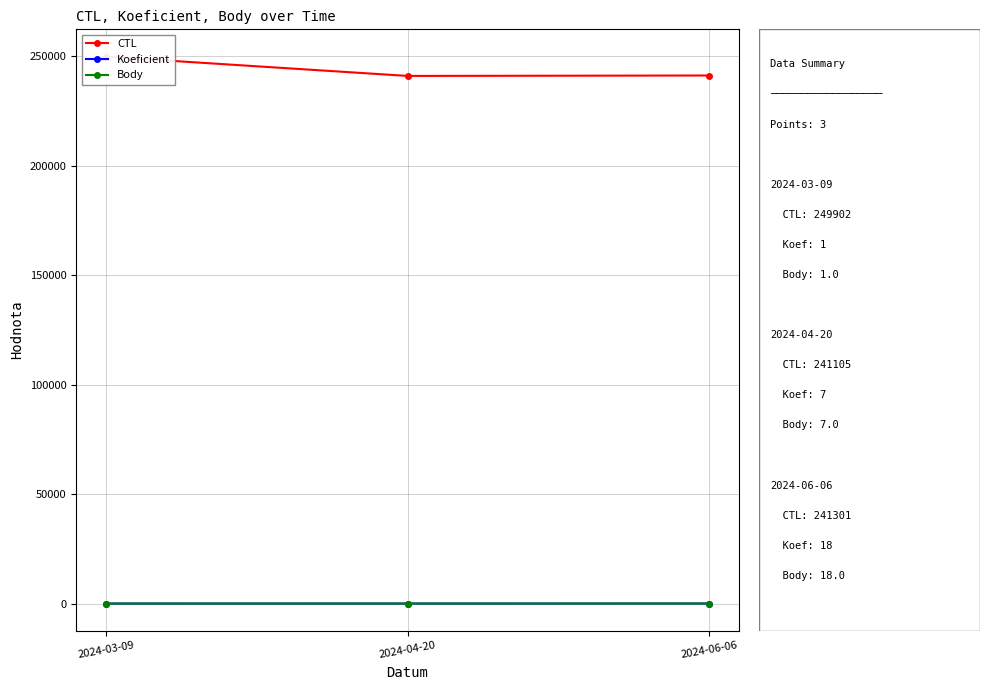

What is the total value across all series at 2024-04-20?

241119